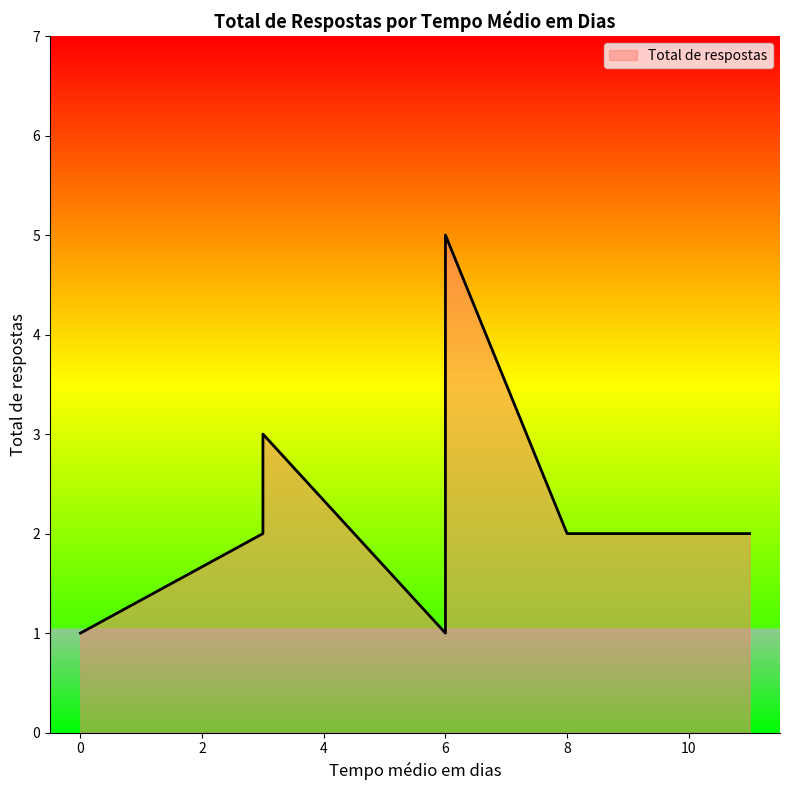

At which label does the data first exceed 2?

3